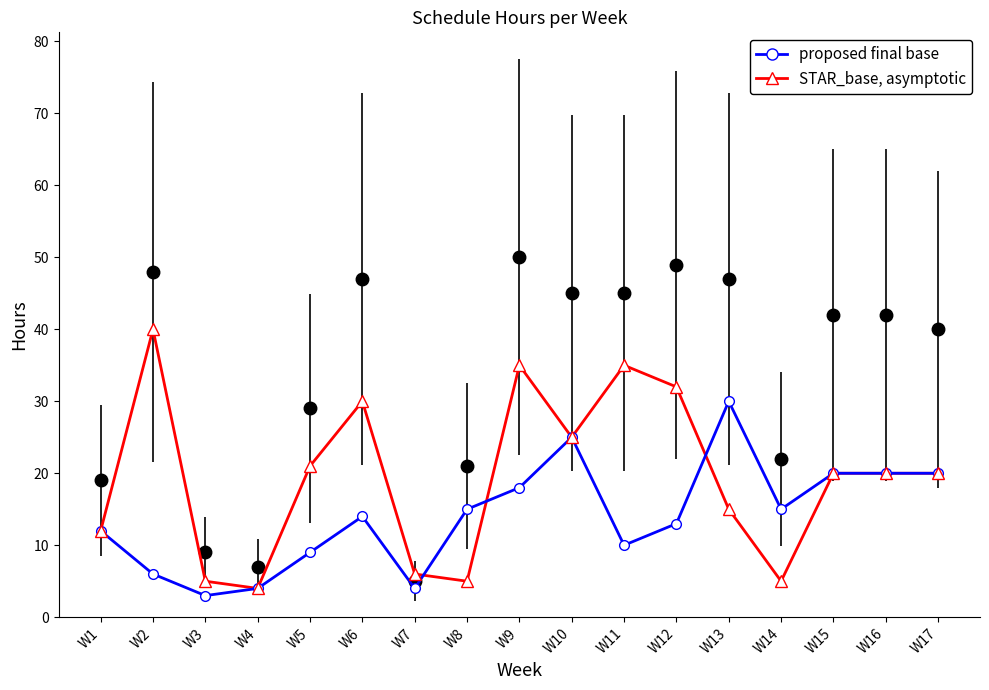

What is the difference between the maximum and minimum values in the proposed final base series?

27